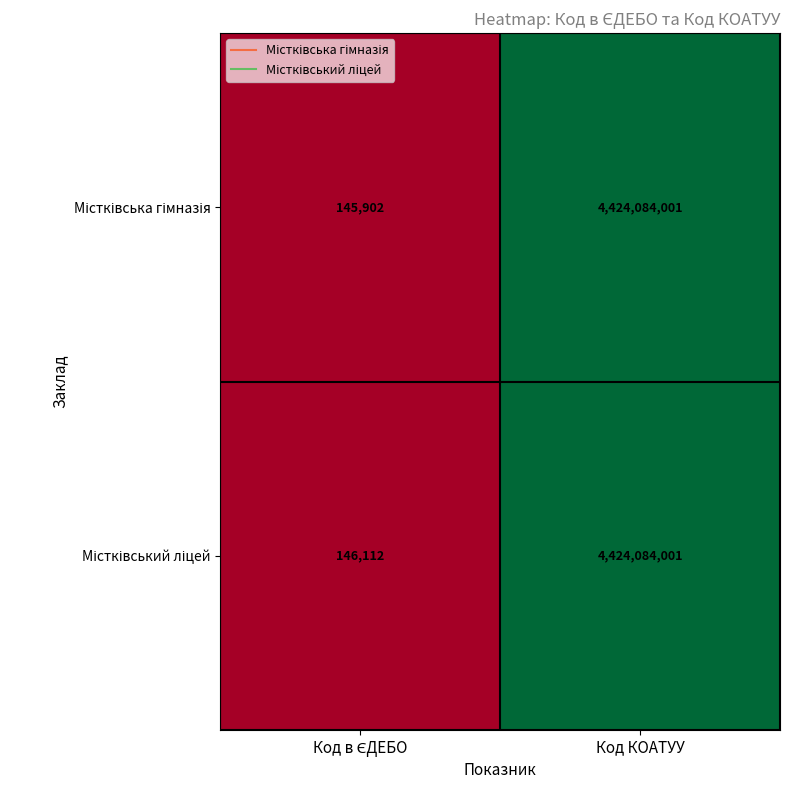

What is the minimum value shown in the chart?

145902